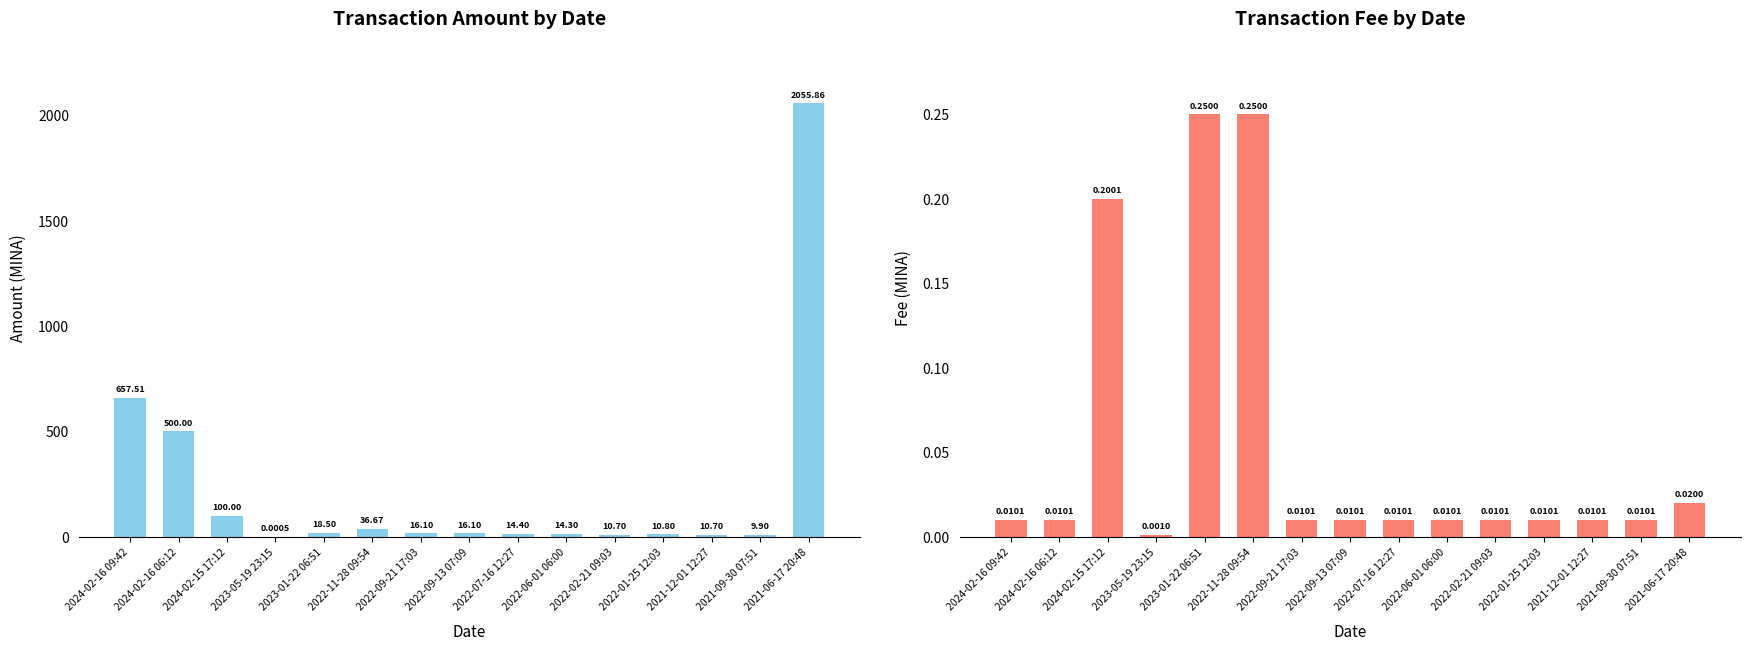

What is the difference between the Amount values at 2022-01-25 12:03 and 2024-02-16 06:12?

489.2